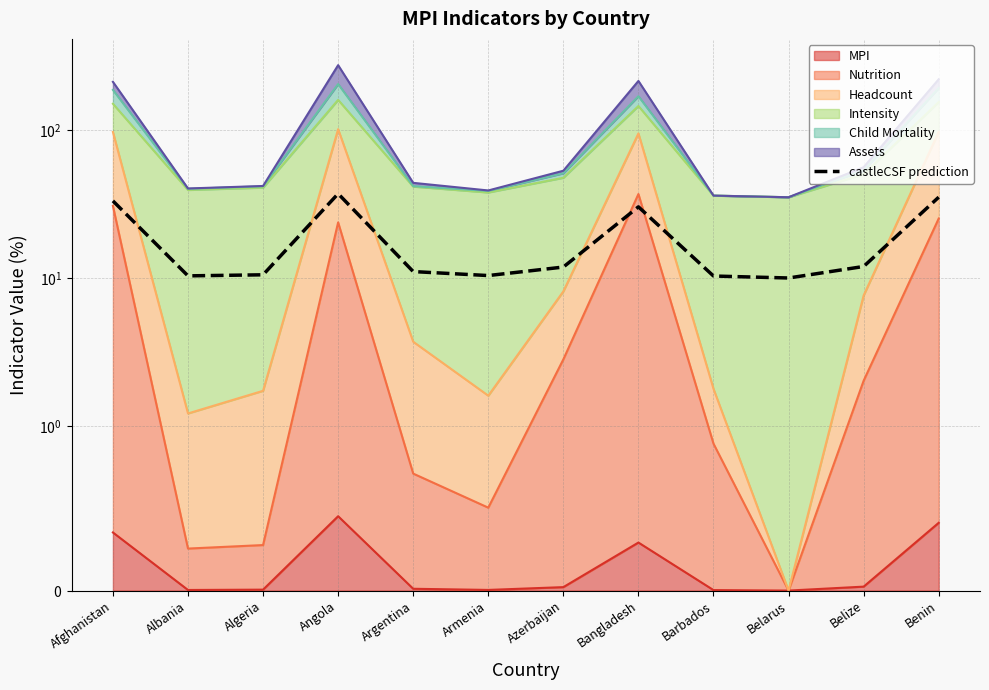

How many lines are shown in the chart?

1